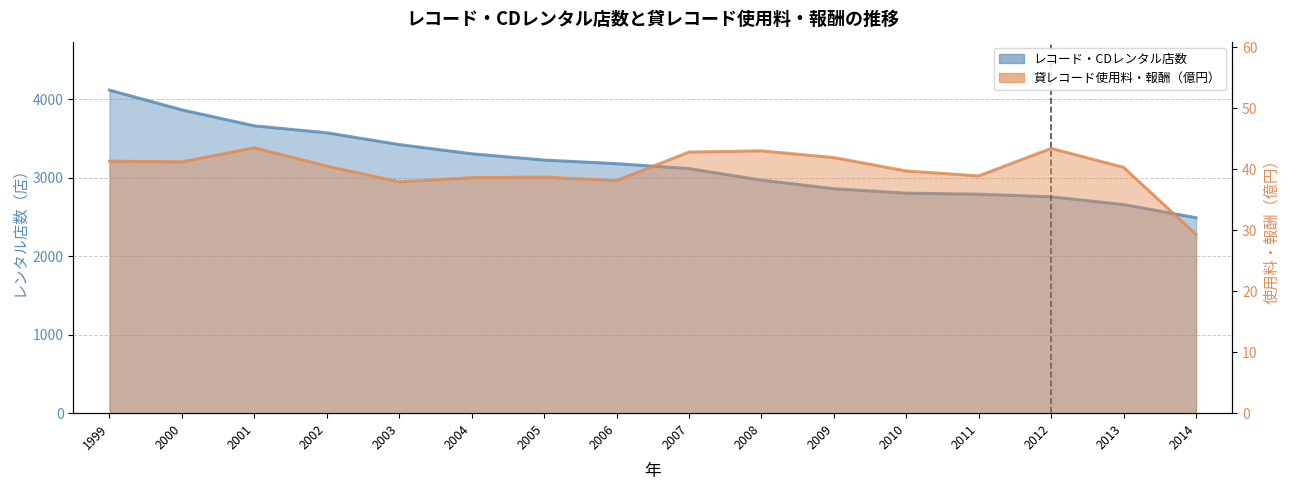

Which category has the lowest value in the 貸レコード使用料・報酬（億円） series?

2014